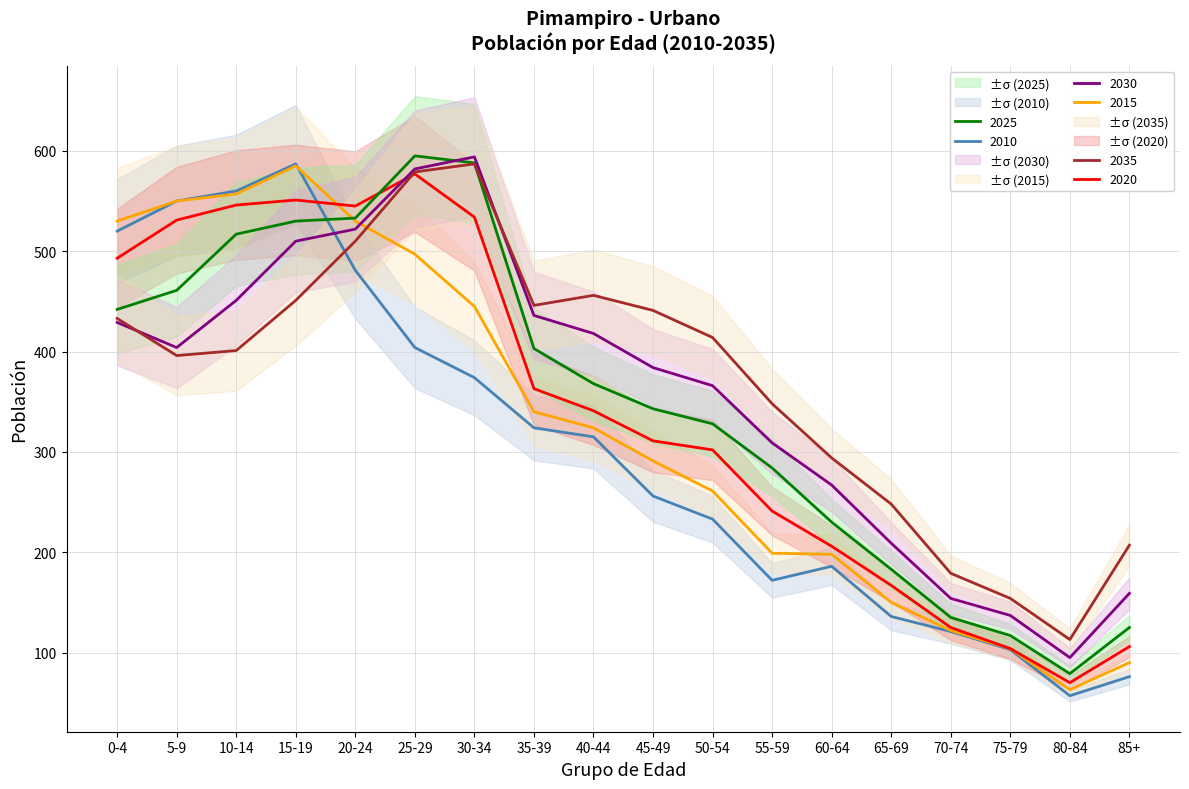

Reading left to right, what are all the values shown in this chart?

2010: 0-4=520	5-9=550	10-14=560	15-19=587	20-24=481	25-29=404	30-34=374	35-39=324	40-44=315	45-49=256	50-54=233	55-59=172	60-64=186	65-69=136	70-74=121	75-79=103	80-84=57	85+=76
2015: 0-4=530	5-9=550	10-14=557	15-19=585	20-24=530	25-29=497	30-34=445	35-39=340	40-44=324	45-49=291	50-54=261	55-59=199	60-64=198	65-69=150	70-74=122	75-79=104	80-84=63	85+=90
2020: 0-4=493	5-9=531	10-14=546	15-19=551	20-24=545	25-29=577	30-34=534	35-39=363	40-44=341	45-49=311	50-54=302	55-59=241	60-64=206	65-69=167	70-74=125	75-79=104	80-84=70	85+=106
2025: 0-4=442	5-9=461	10-14=517	15-19=530	20-24=533	25-29=595	30-34=588	35-39=403	40-44=368	45-49=343	50-54=328	55-59=284	60-64=230	65-69=183	70-74=135	75-79=117	80-84=79	85+=125
2030: 0-4=429	5-9=404	10-14=451	15-19=510	20-24=522	25-29=582	30-34=594	35-39=436	40-44=418	45-49=384	50-54=366	55-59=309	60-64=267	65-69=209	70-74=154	75-79=137	80-84=95	85+=159
2035: 0-4=433	5-9=396	10-14=401	15-19=451	20-24=510	25-29=579	30-34=587	35-39=446	40-44=456	45-49=441	50-54=414	55-59=348	60-64=294	65-69=248	70-74=179	75-79=154	80-84=113	85+=207